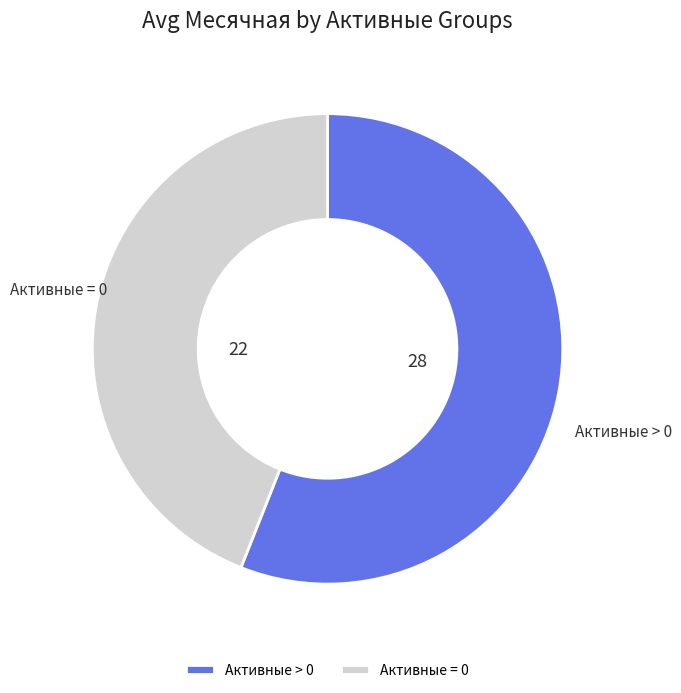

Is the sum of Активные > 0 and Активные = 0 greater than half?

Yes